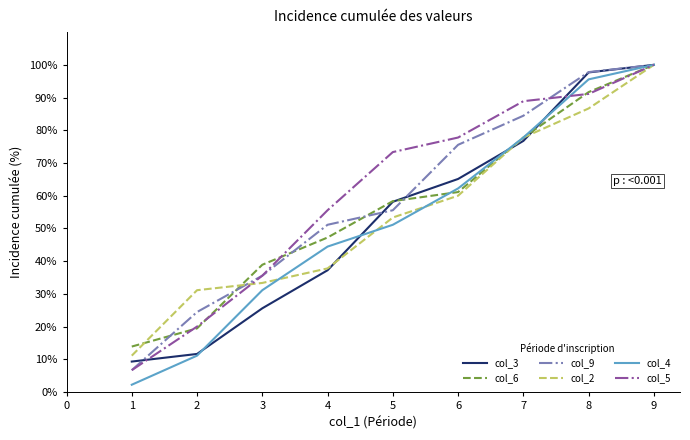

The col_3 series shows 17.4 at 4. True or false?

False